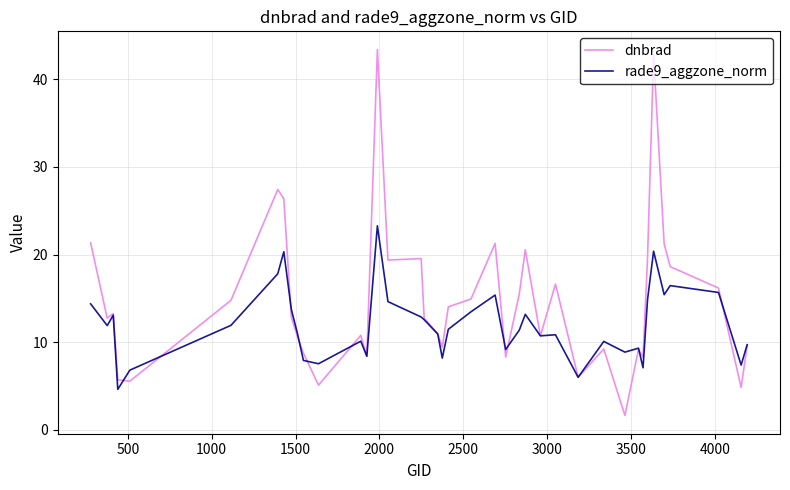

What is the minimum value for dnbrad?

1.6